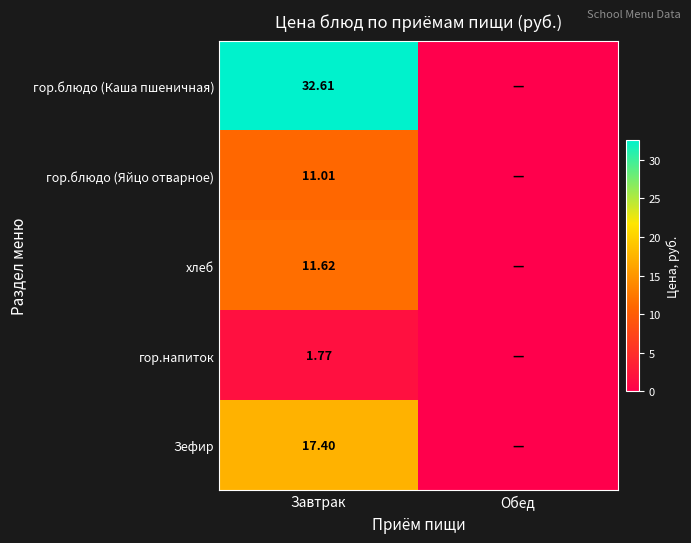

Rank the series at Завтрак from lowest to highest value.

гор.напиток, гор.блюдо (Яйцо отварное), хлеб, Зефир, гор.блюдо (Каша пшеничная)